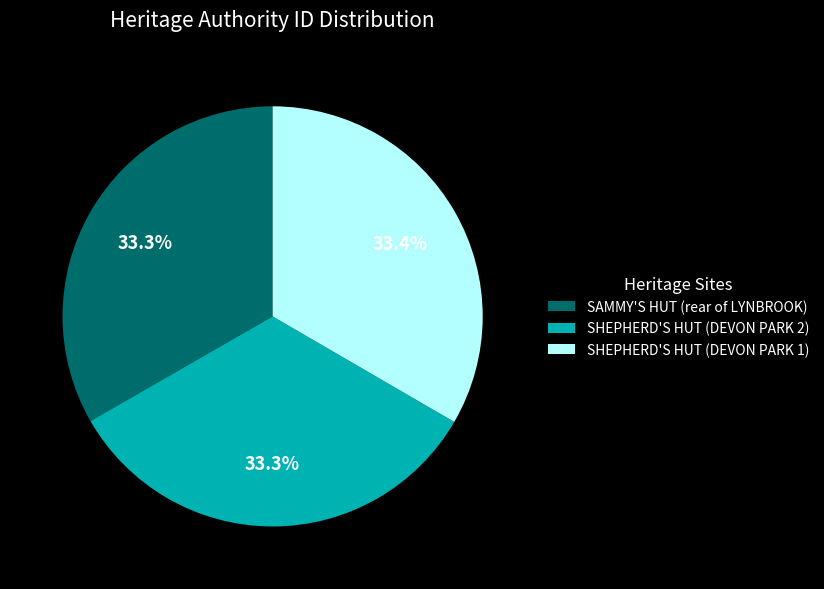

What percentage is NOT represented by SAMMY'S HUT (rear of LYNBROOK)?

66.7%